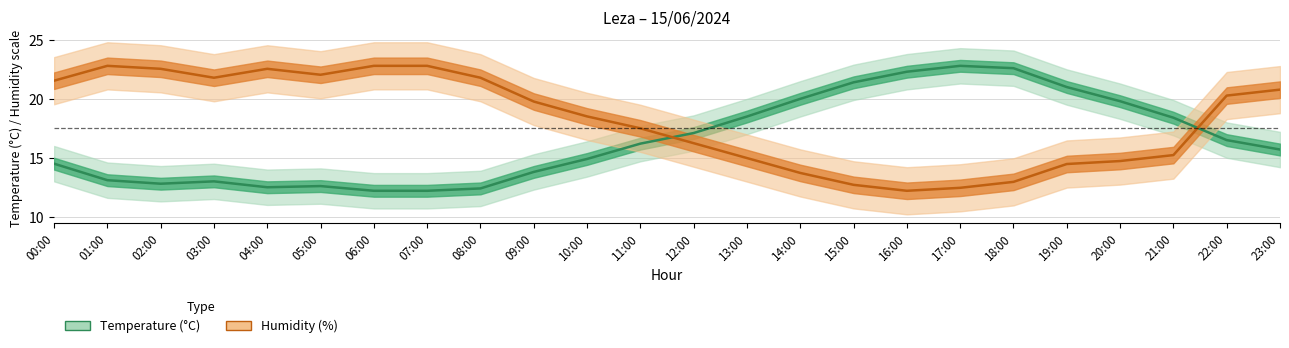

How many times do Temperature (C) and Humidity (%) cross each other?

2